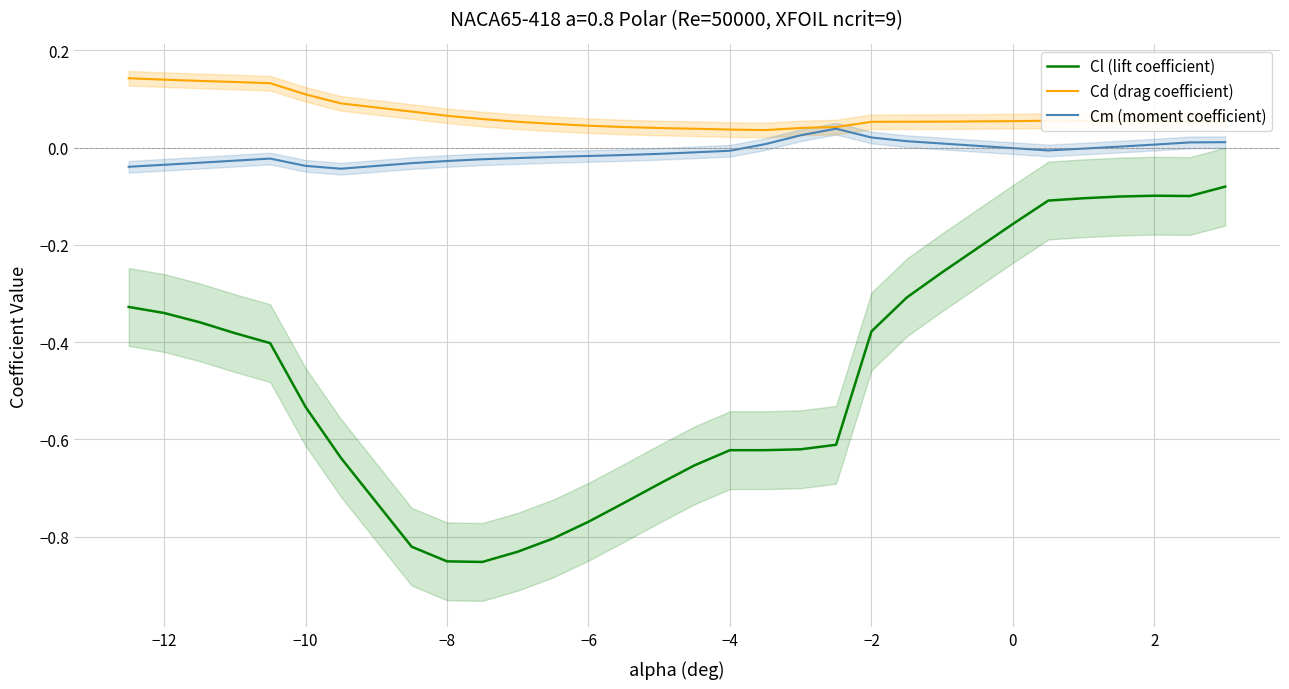

True or false: Cm (moment coefficient) and Cl (lift coefficient) cross at least once.

False